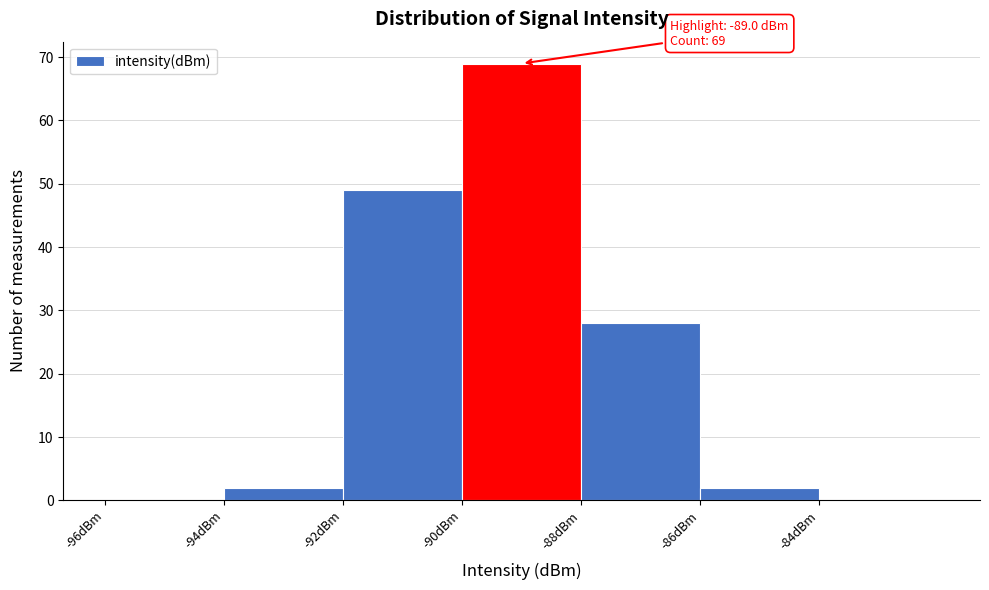

Which range on the x-axis has the tallest bar?

-90 to -88